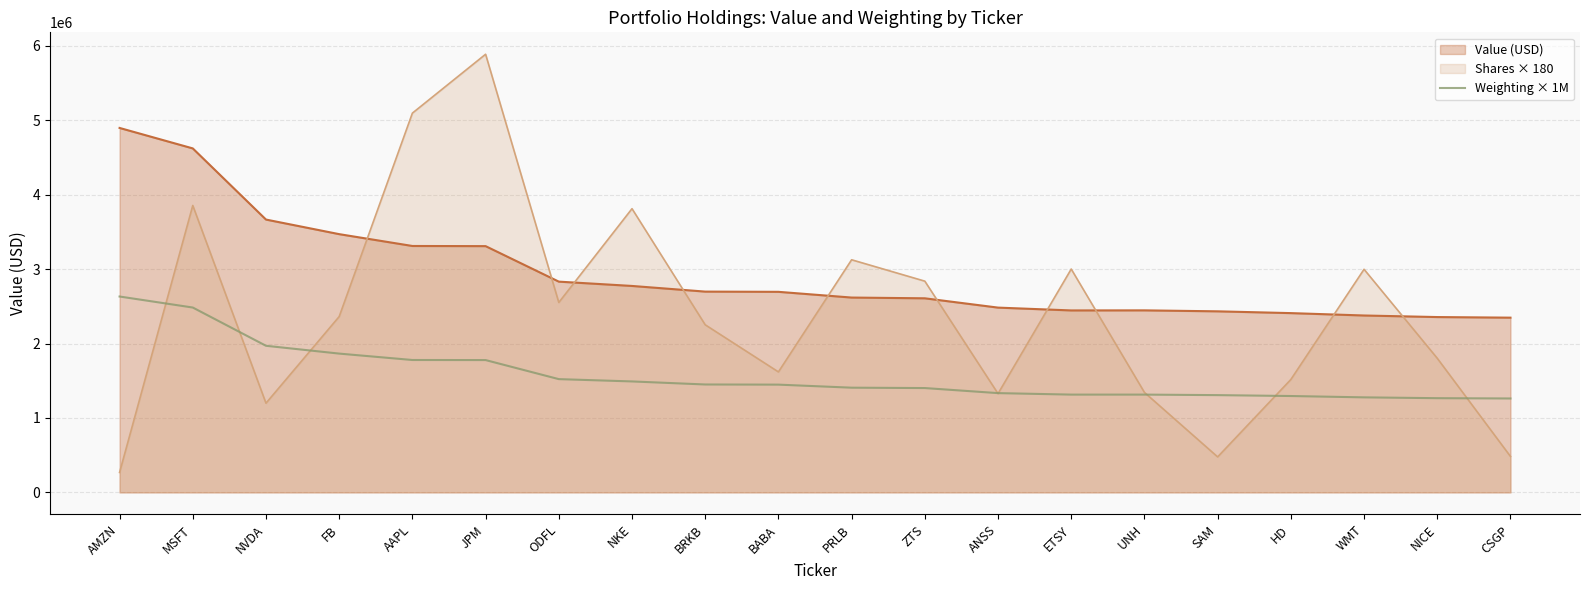

What is the greatest value displayed?

5887260